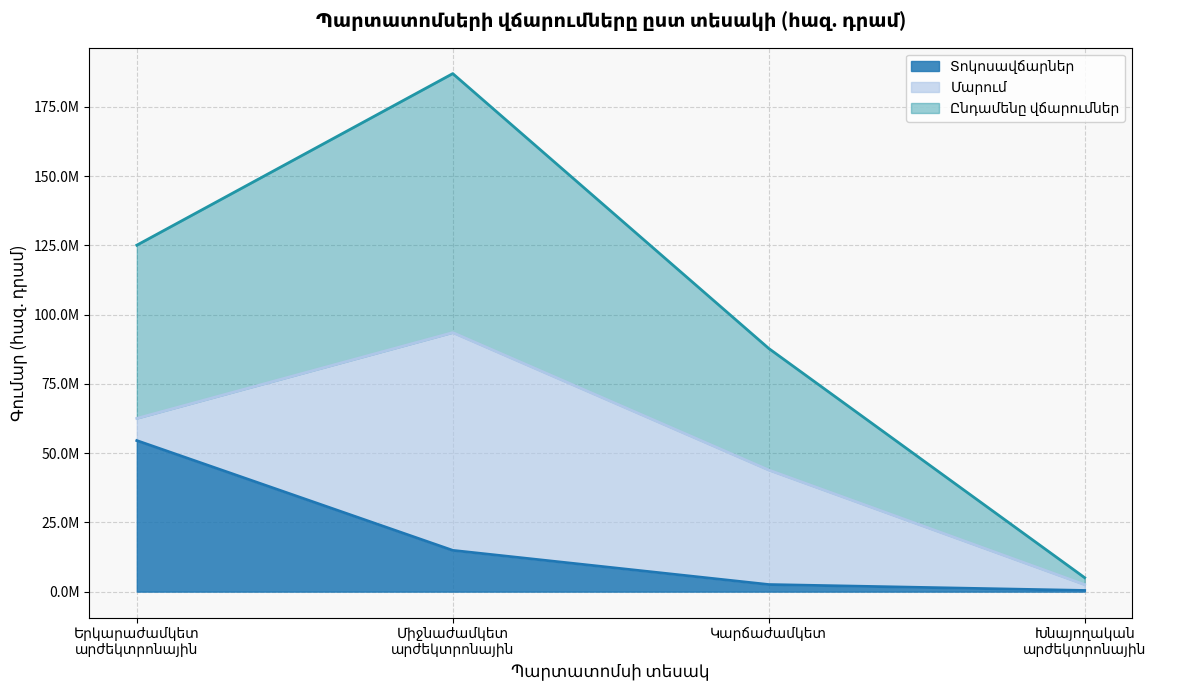

True or false: Տոկոսավճարներ and Ընդամենը վճարումներ intersect in this chart.

False